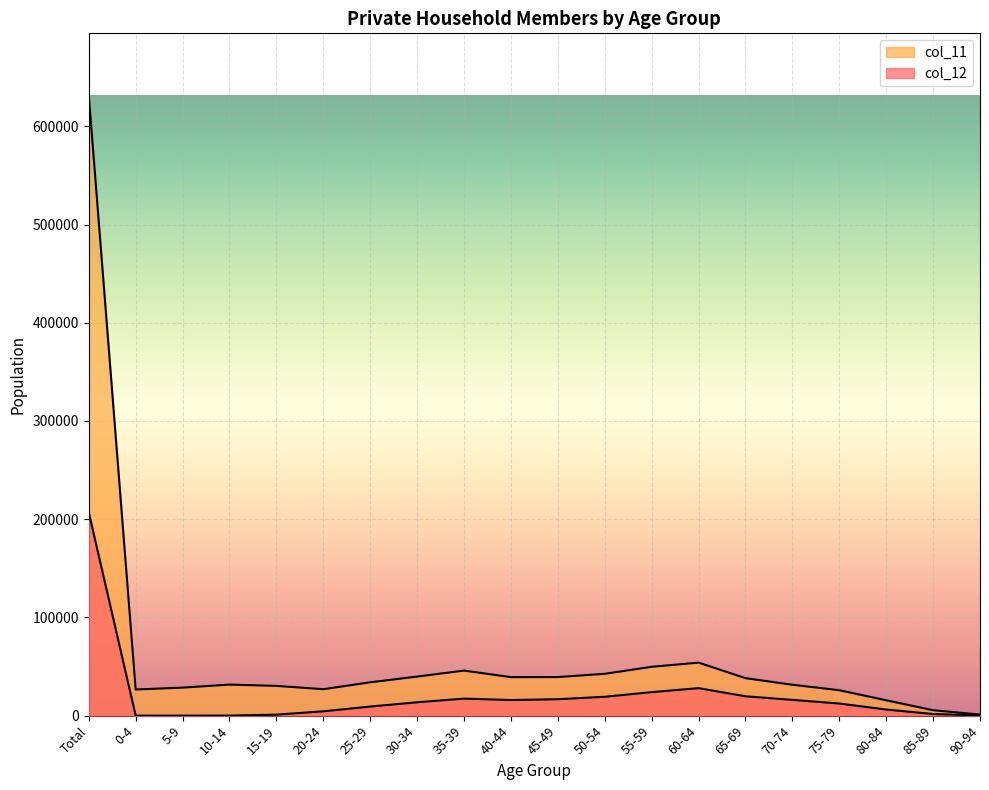

Does the chart display data point markers on the line(s)?

No